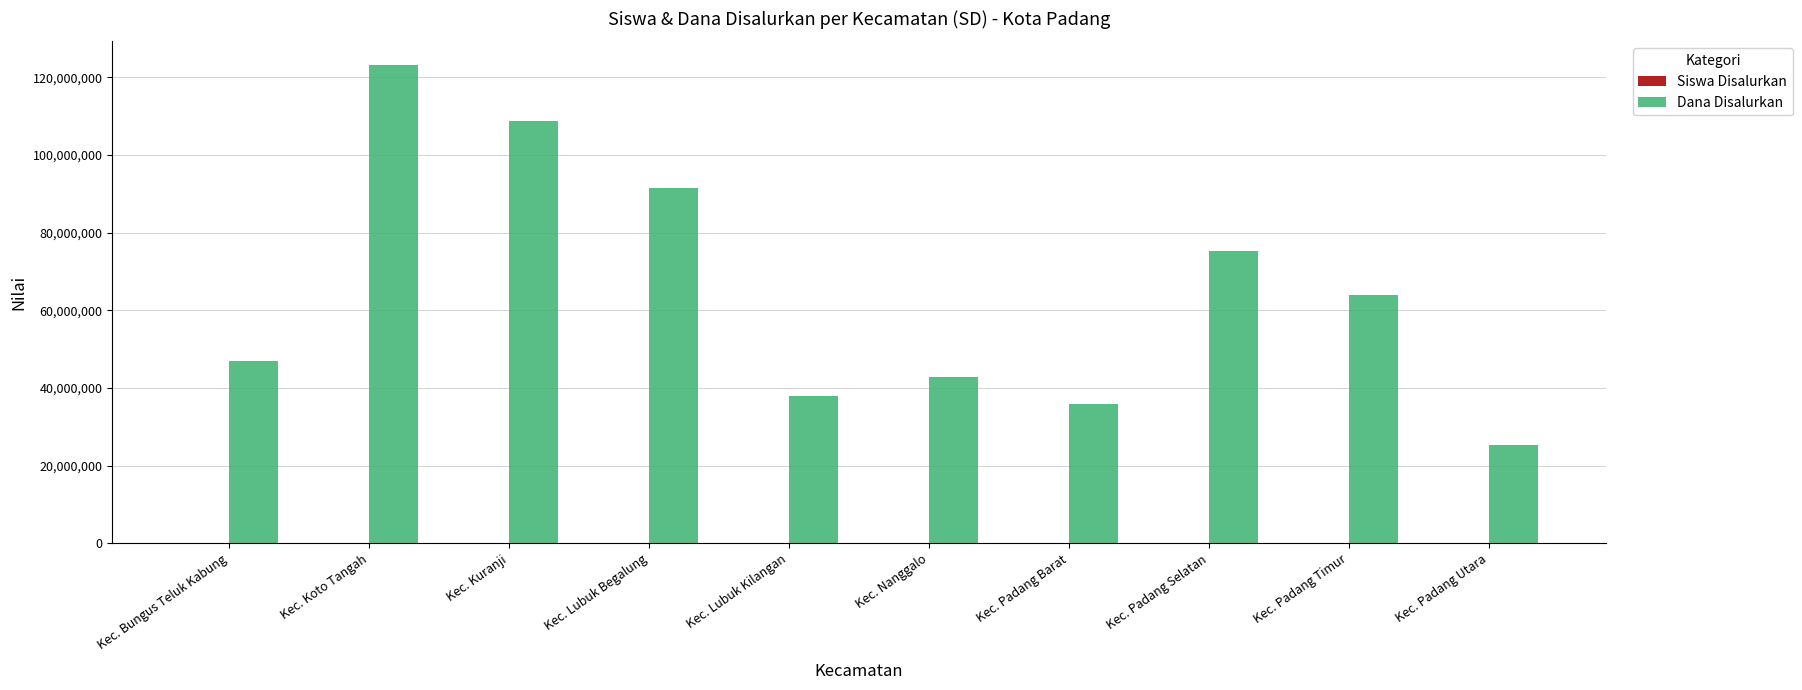

Read the Dana Disalurkan value at Kec. Bungus Teluk Kabung, to the nearest 100.

47025000